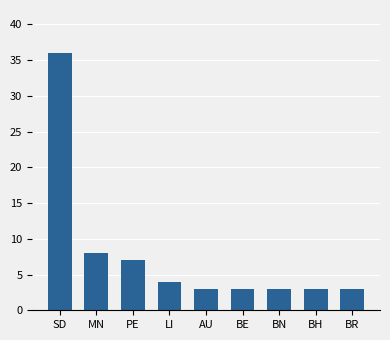

How many data points does each series have?

9